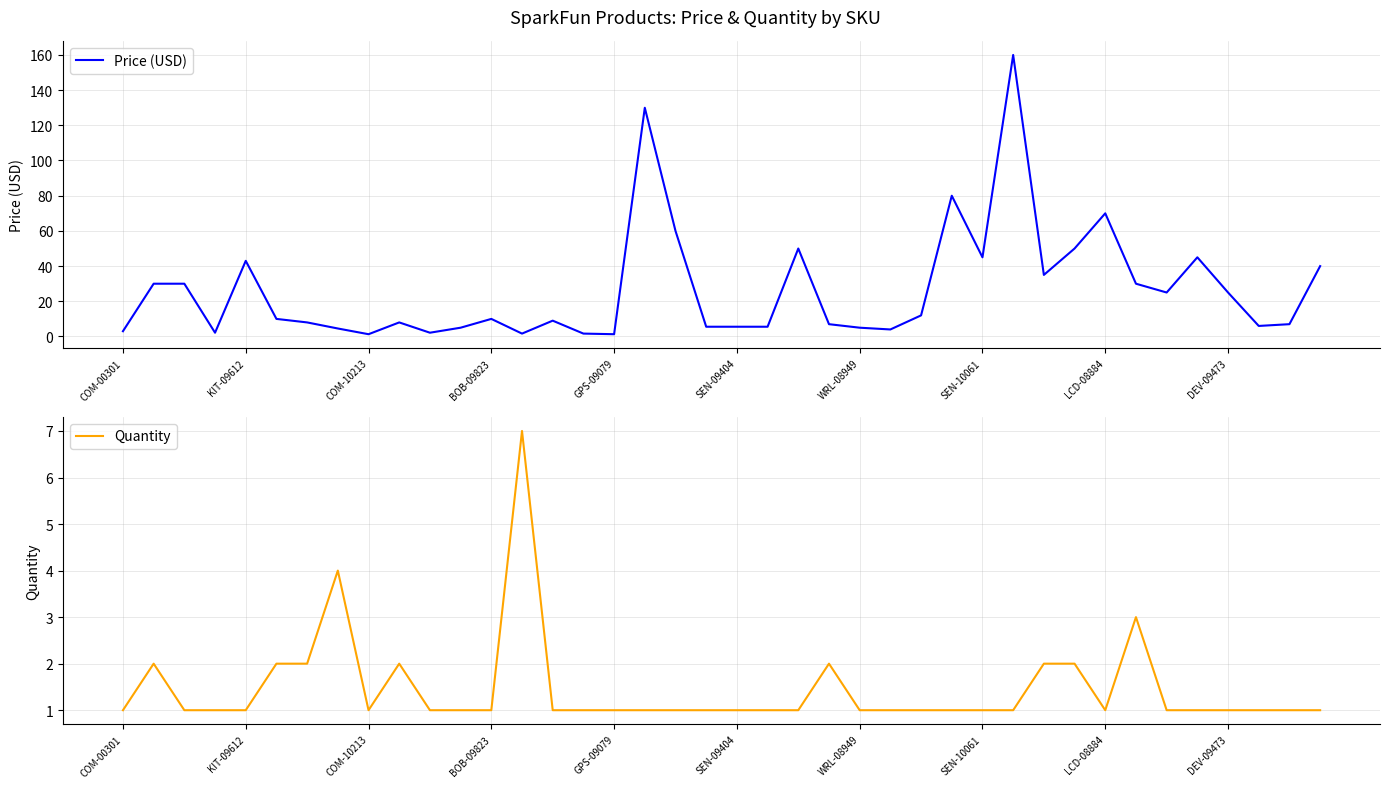

What is the highest value of the Quantity series?

7